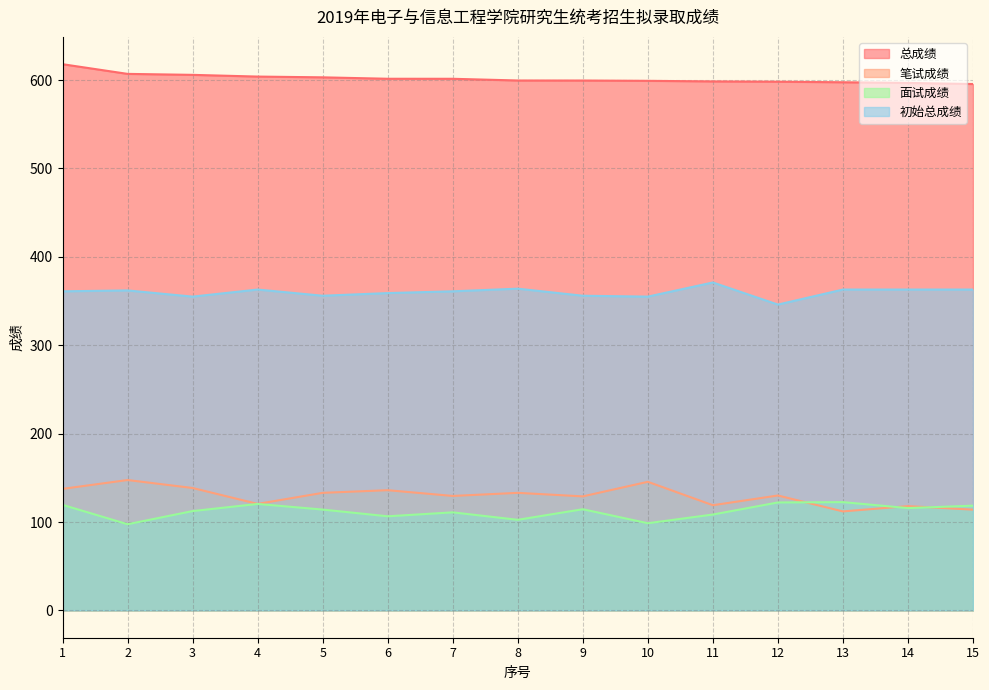

What is the value of the 笔试成绩 point at the 5th from the left?

133.0